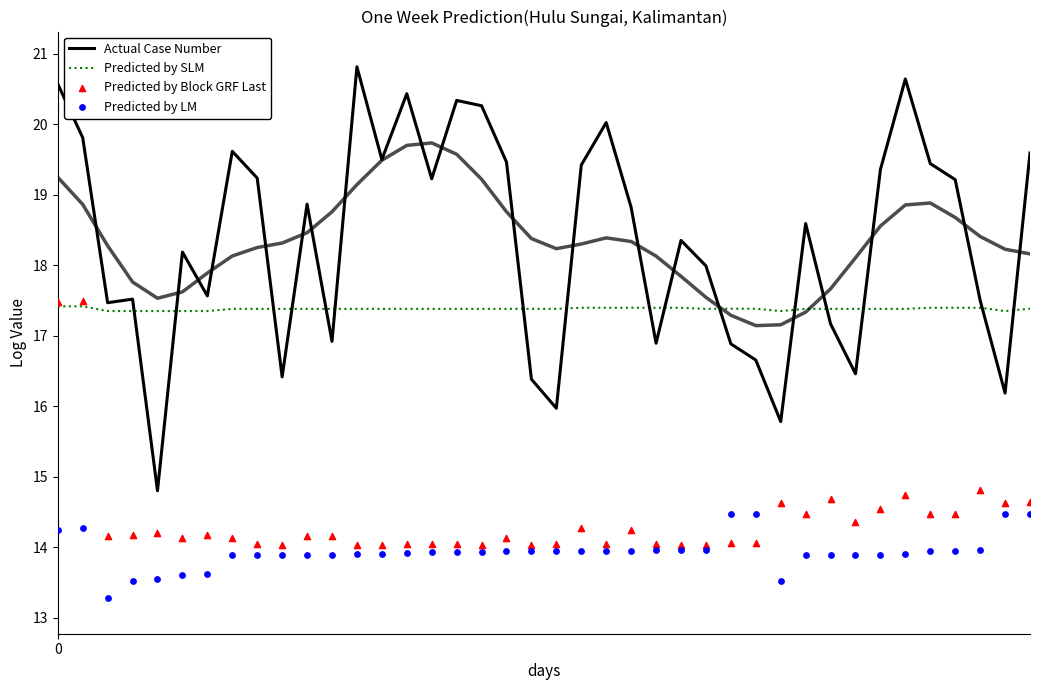

What are all the series names shown in the legend?

Actual Case Number, Predicted by SLM, Predicted by Block GRF Last, Predicted by LM